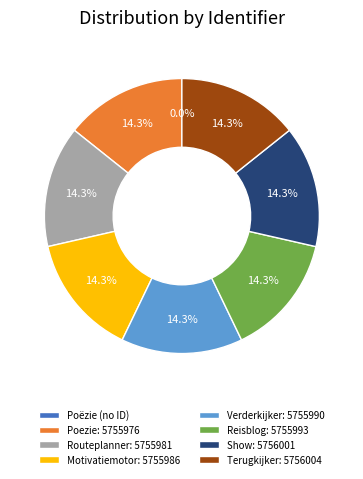

Is there a majority slice in this chart?

No